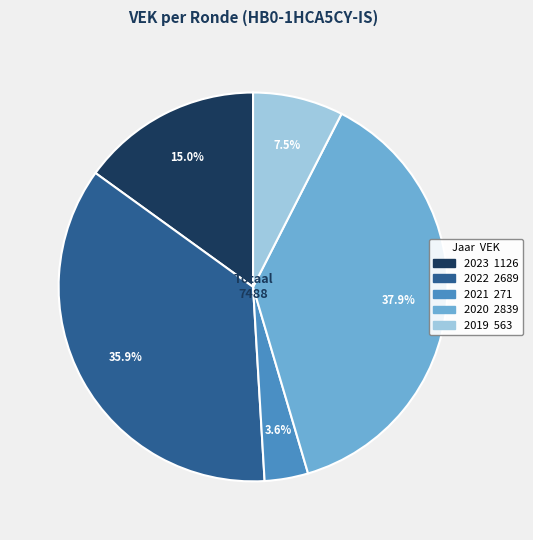

Is there any slice that represents more than half of the pie?

No